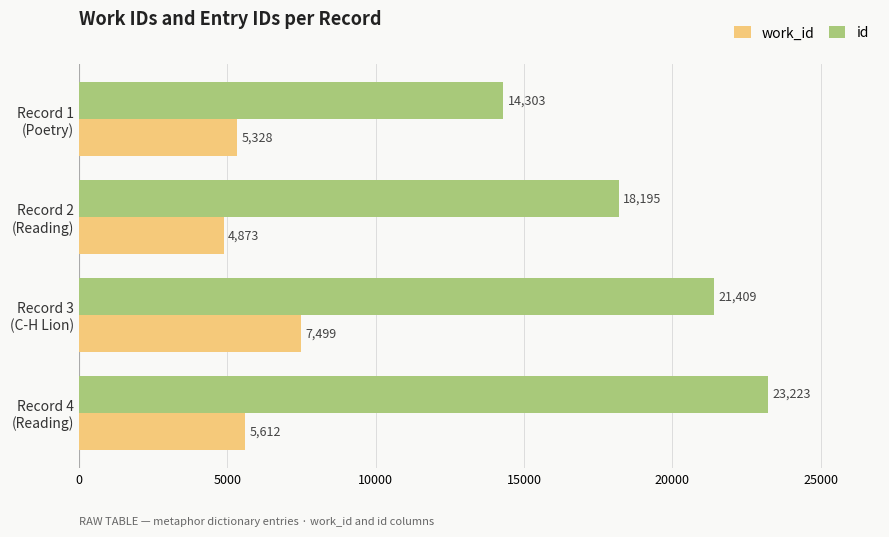

Which label corresponds to the largest value in the chart?

Record 4
(Reading)